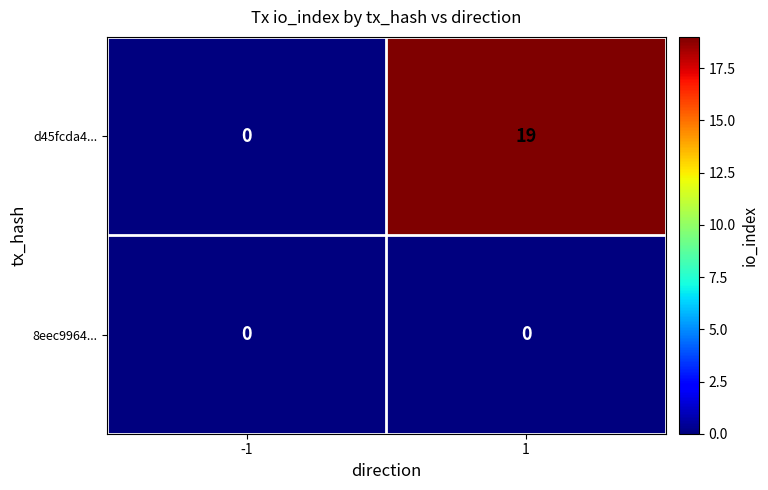

How many categories are shown in the chart?

2